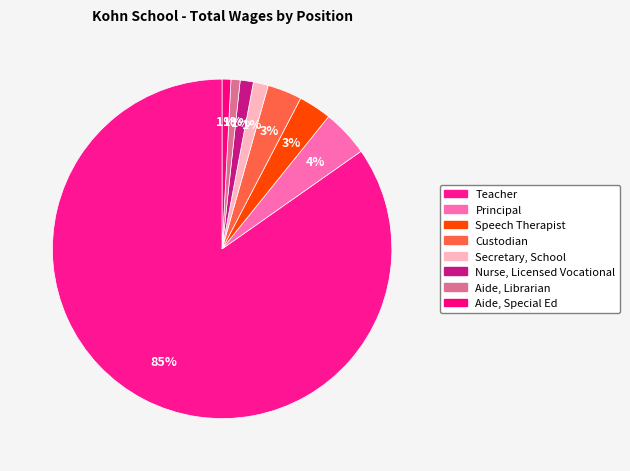

To the nearest percent, what is the average slice percentage?

12%